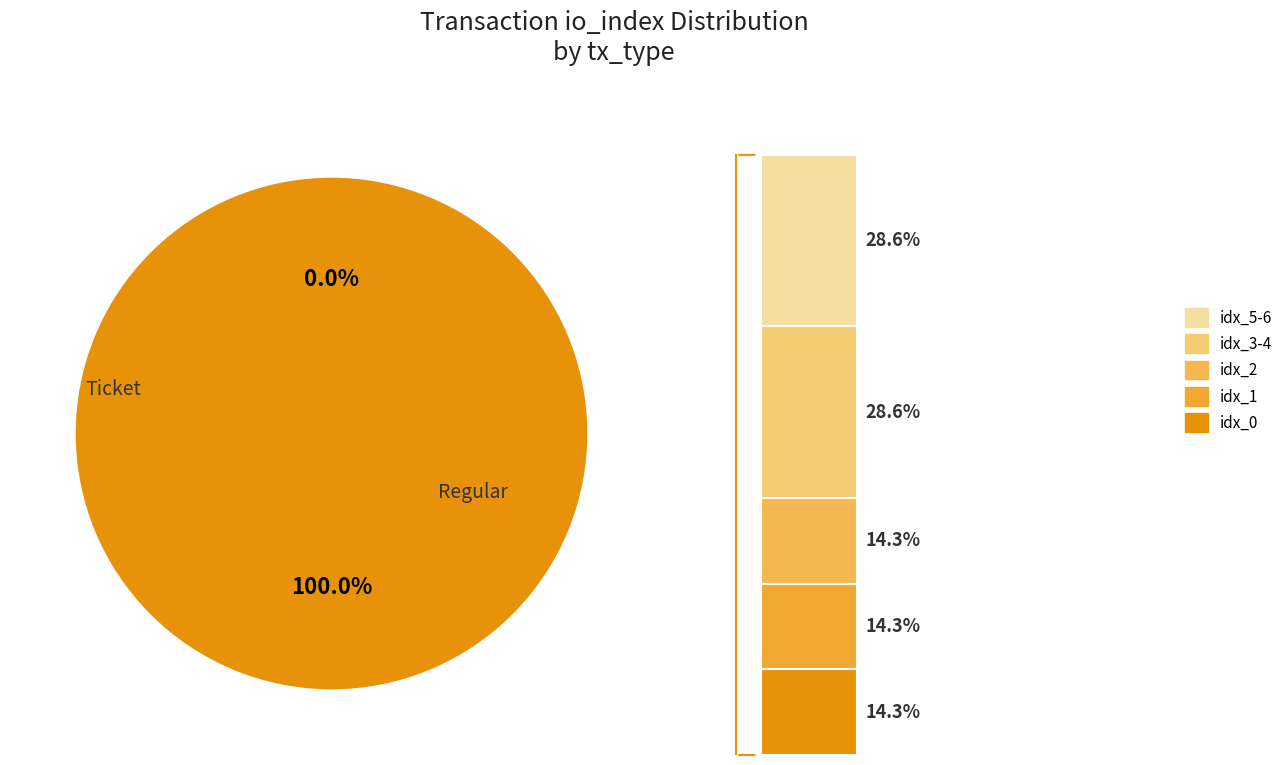

Count the number of slices in the pie.

2